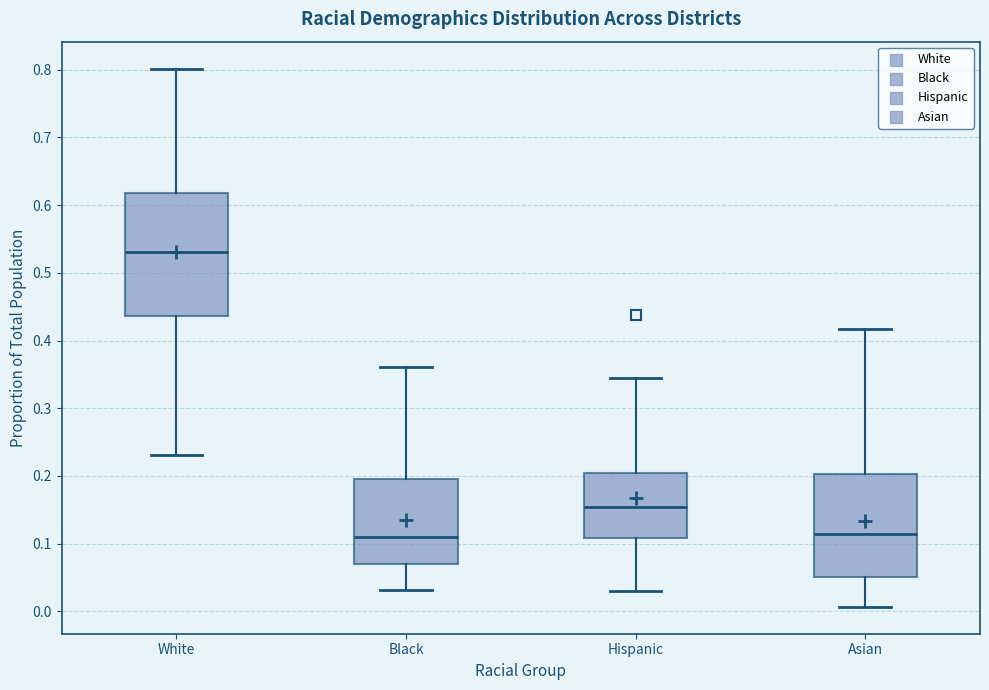

Where does the median line of the box for Black sit on the y-axis? The values are not printed on the chart, so give them approximately, as read against the axis.

0.11